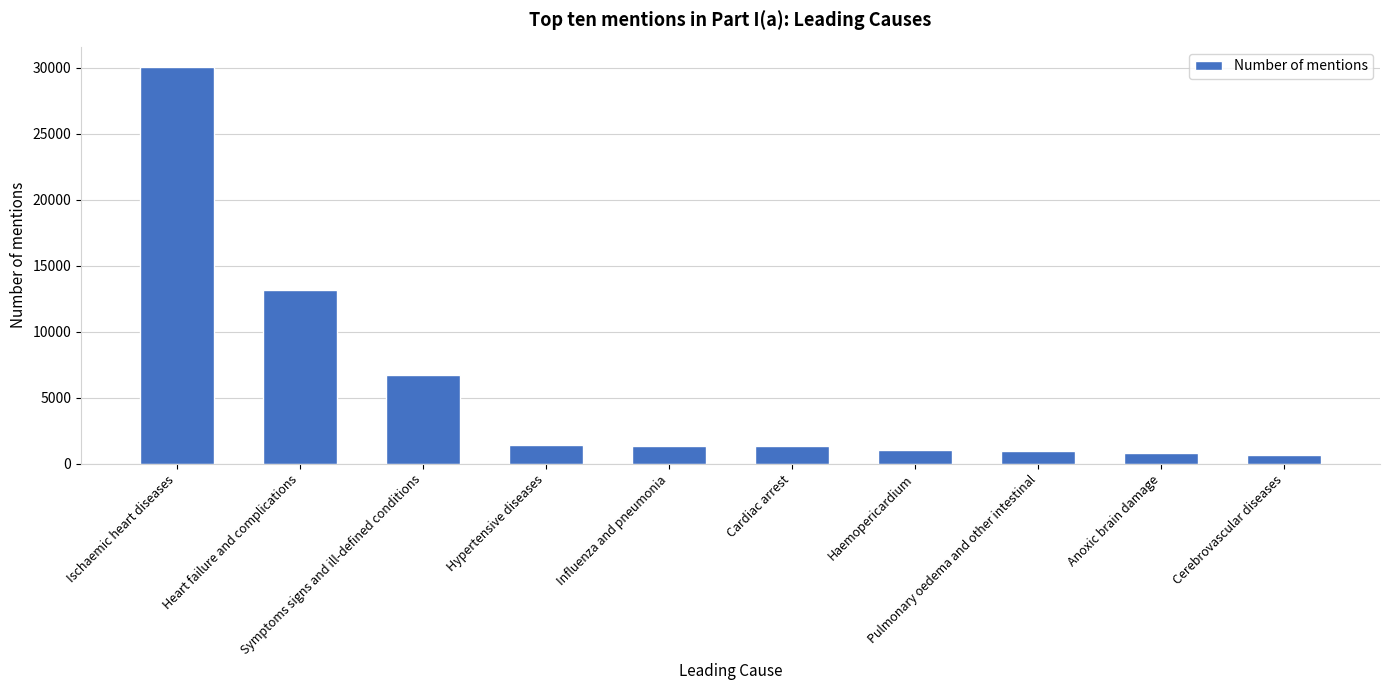

What is the change in value from Ischaemic heart diseases to Pulmonary oedema and other intestinal?

-29136